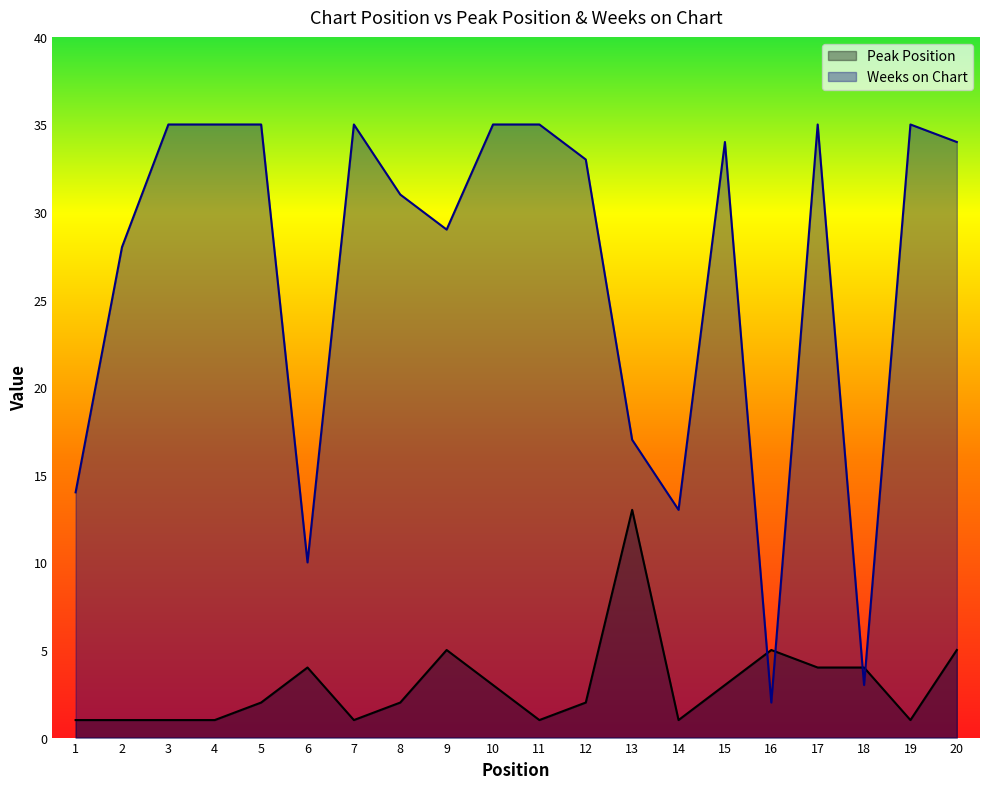

How many distinct data groups are displayed?

2